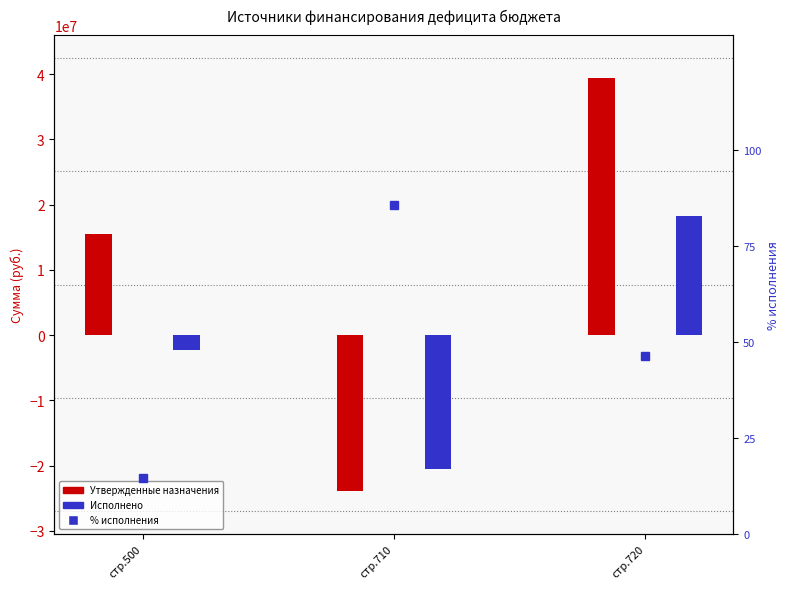

Which category has the lowest value across all series?

стр.710